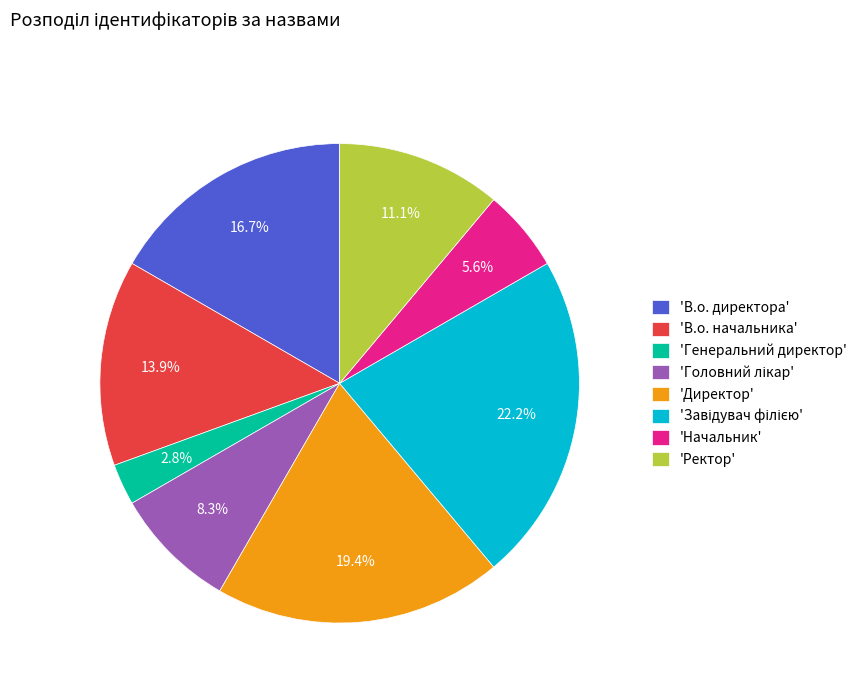

Between 'Генеральний директор' and 'Директор', which is larger?

'Директор'